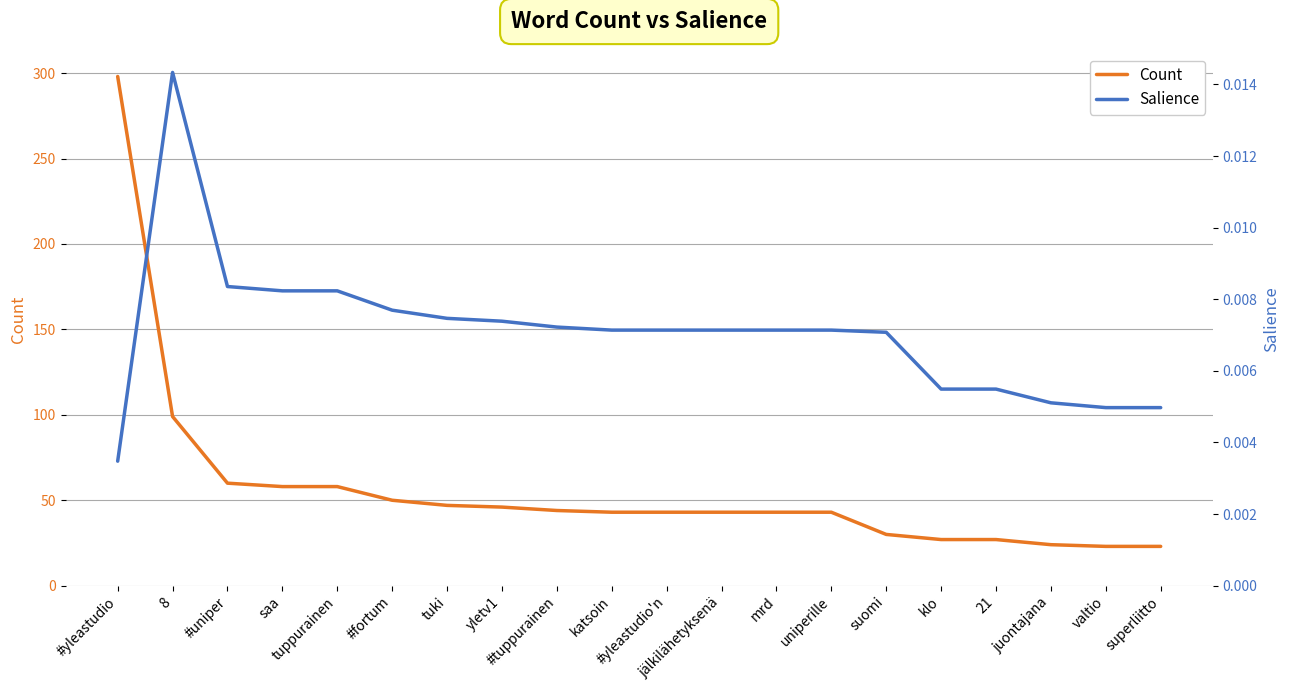

Which series has the largest range (max minus min)?

Count